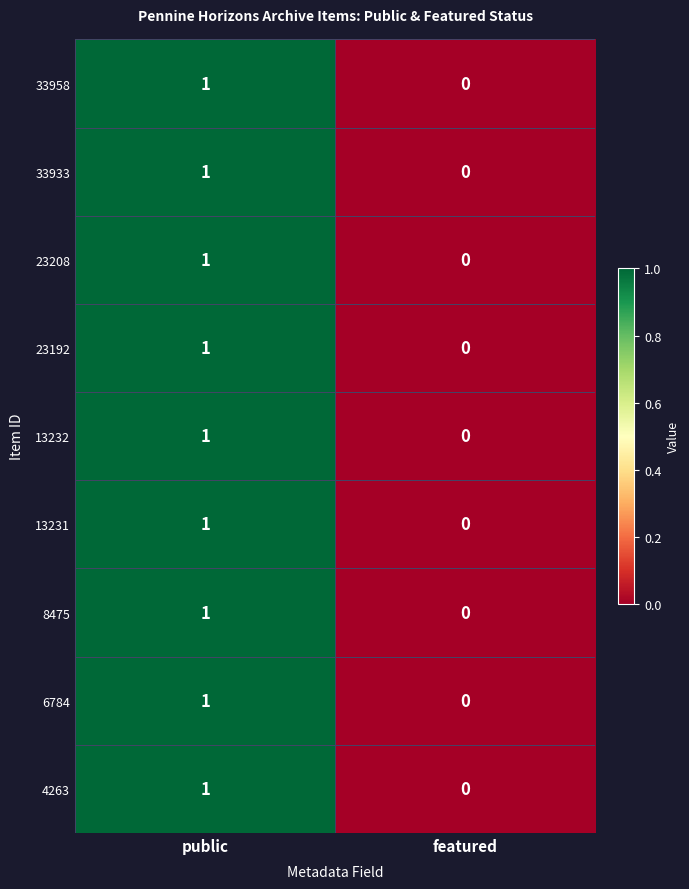

Where is 23208 nearest to the value 0?

featured